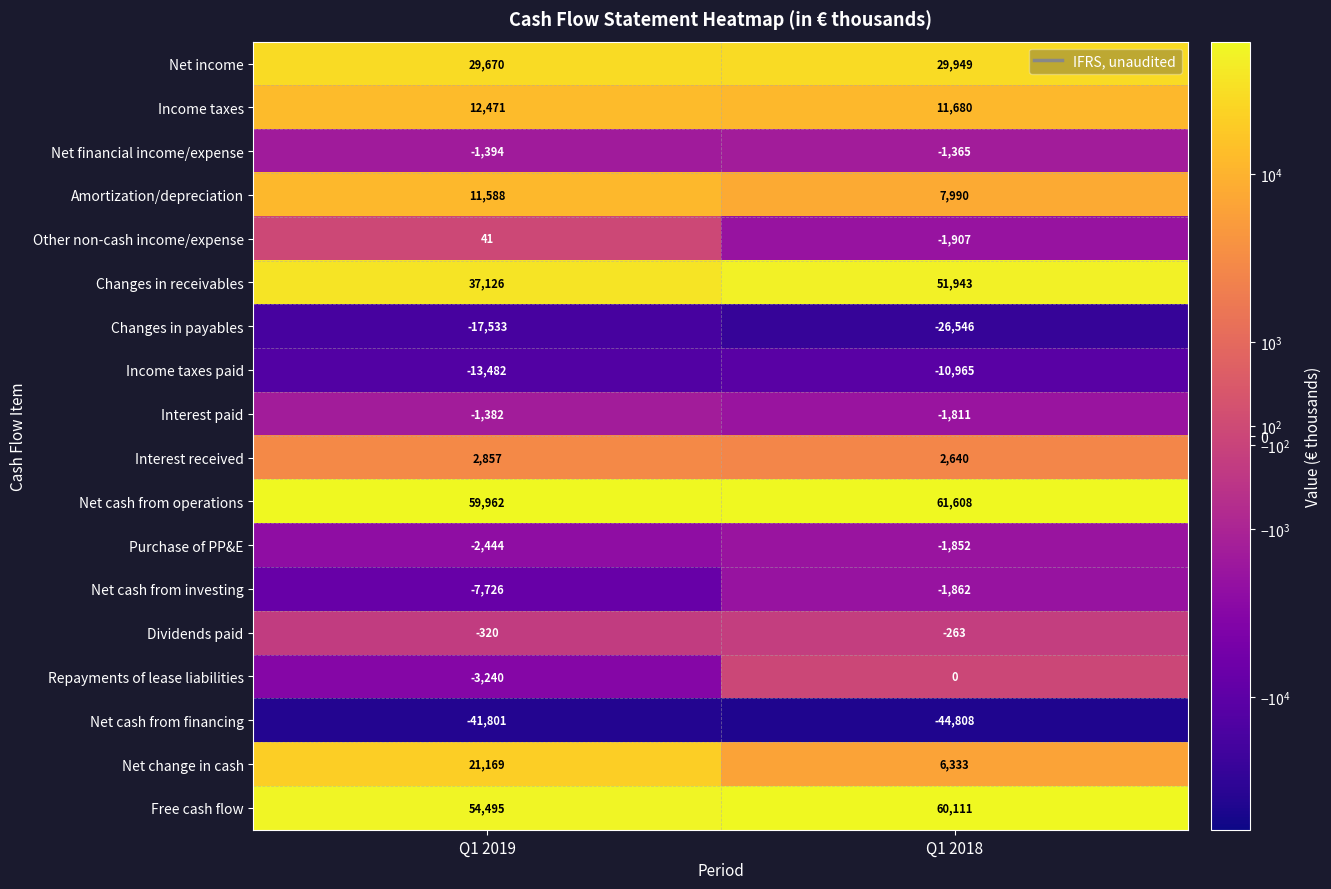

What is the total value across all series at Q1 2019?

140057